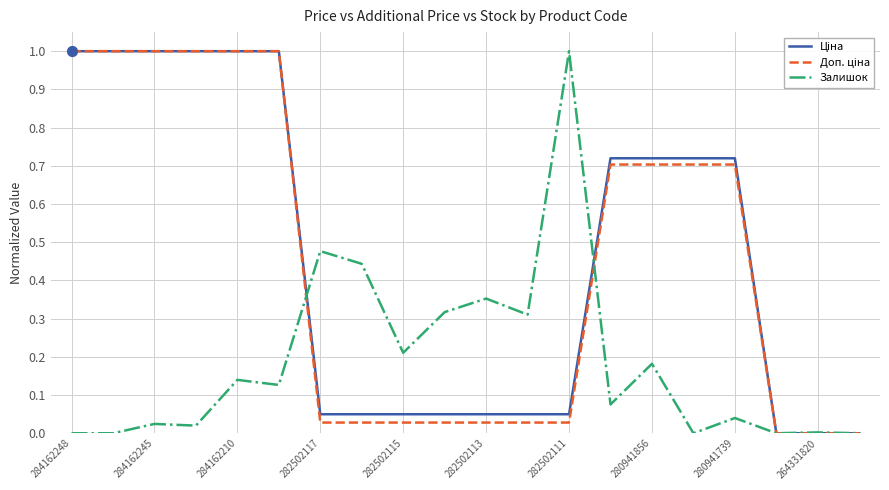

What is the greatest value displayed?

1.0